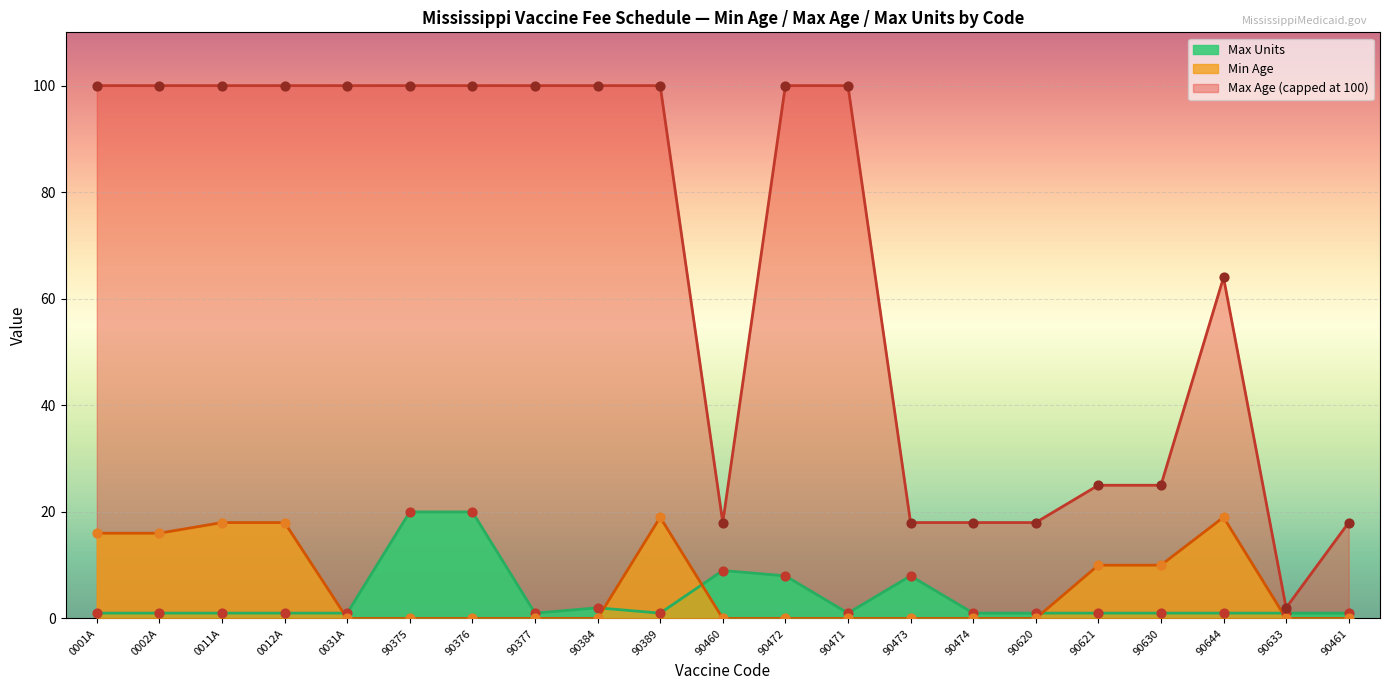

Which series has the widest spread of Y values?

Min Age